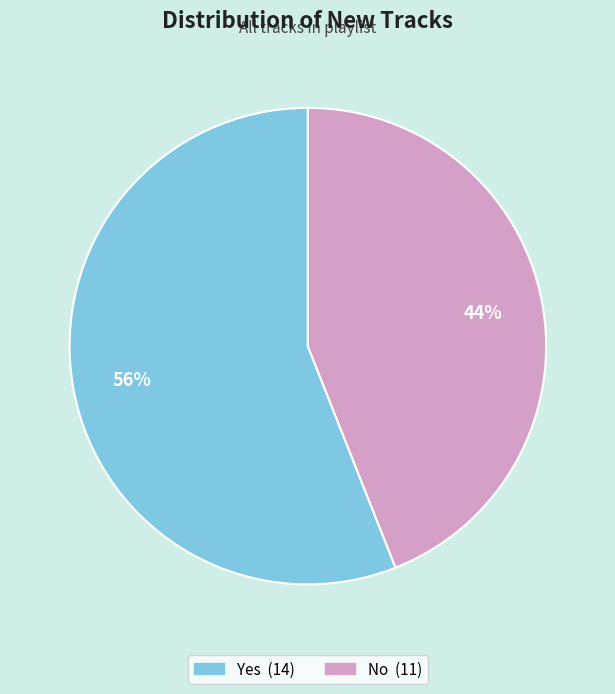

What is the ratio of the value at No to the value at Yes?

0.8